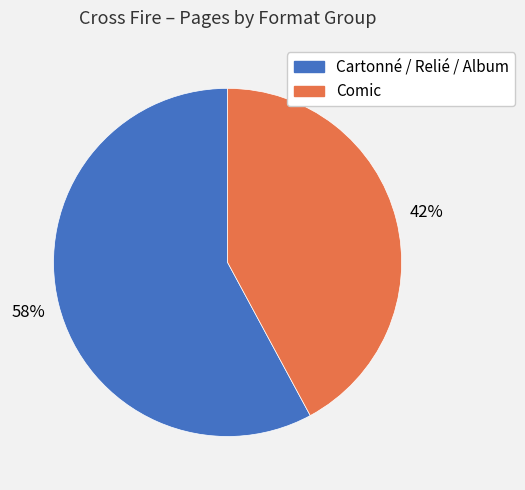

To the nearest percent, what is the average slice percentage?

50%